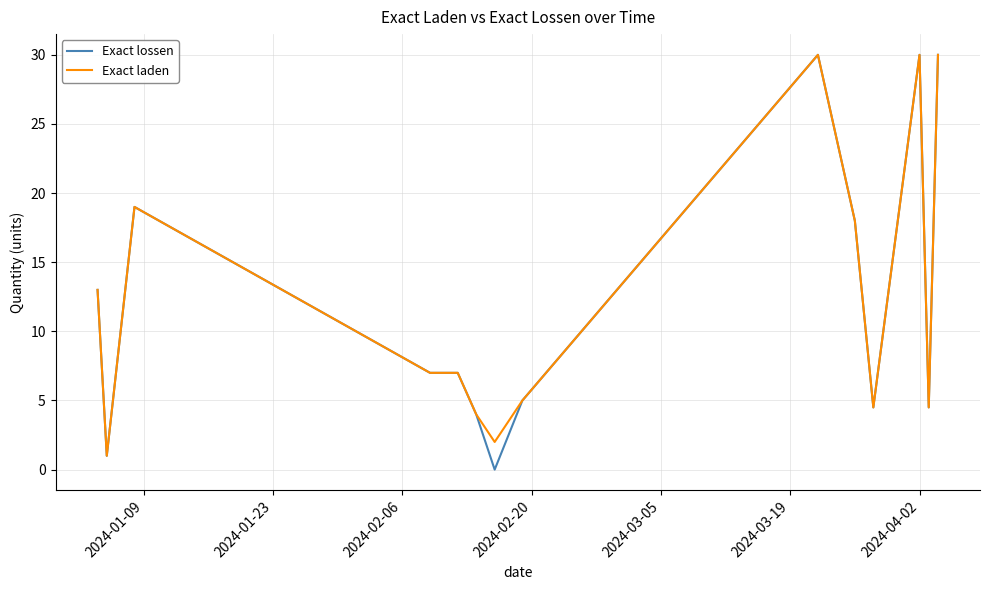

What is the maximum value shown in the chart?

30.0